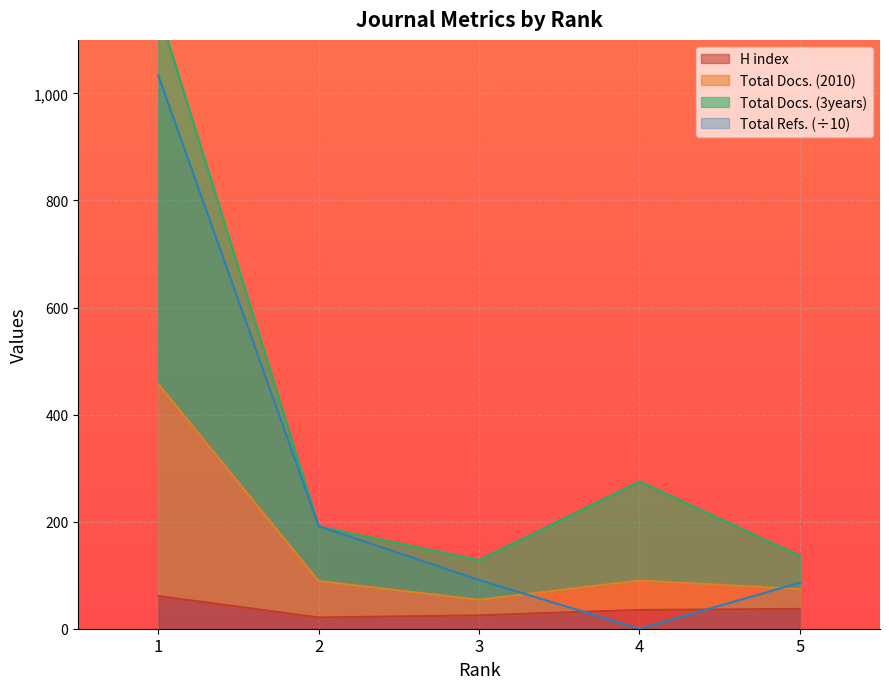

Which series has the largest total across all categories?

Total Docs. (3years)